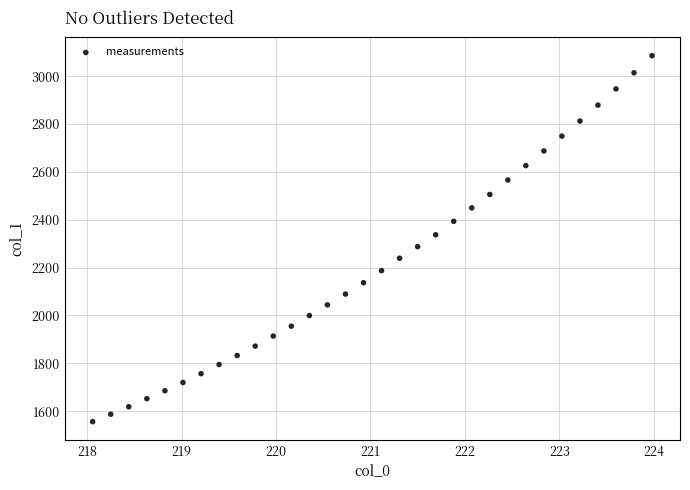

What is the range of X values (max minus min)?

5.9